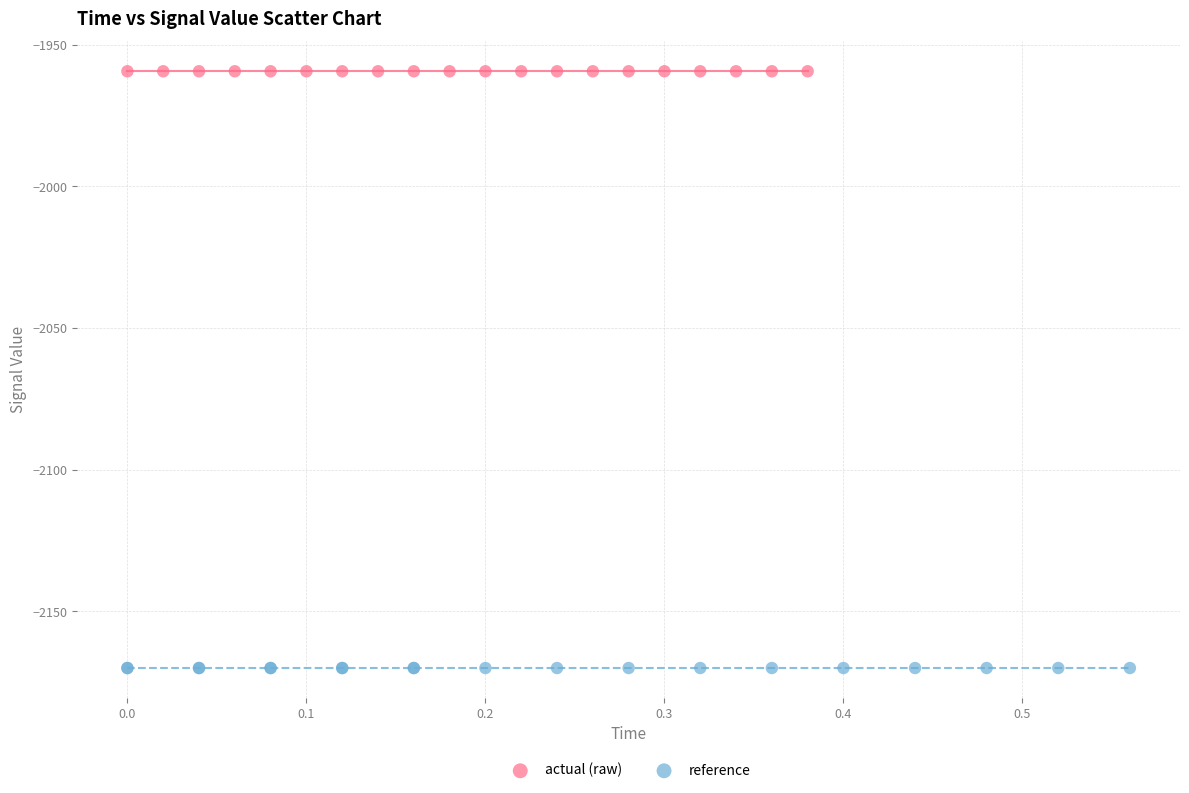

Which series reaches the maximum Y coordinate?

actual (raw)